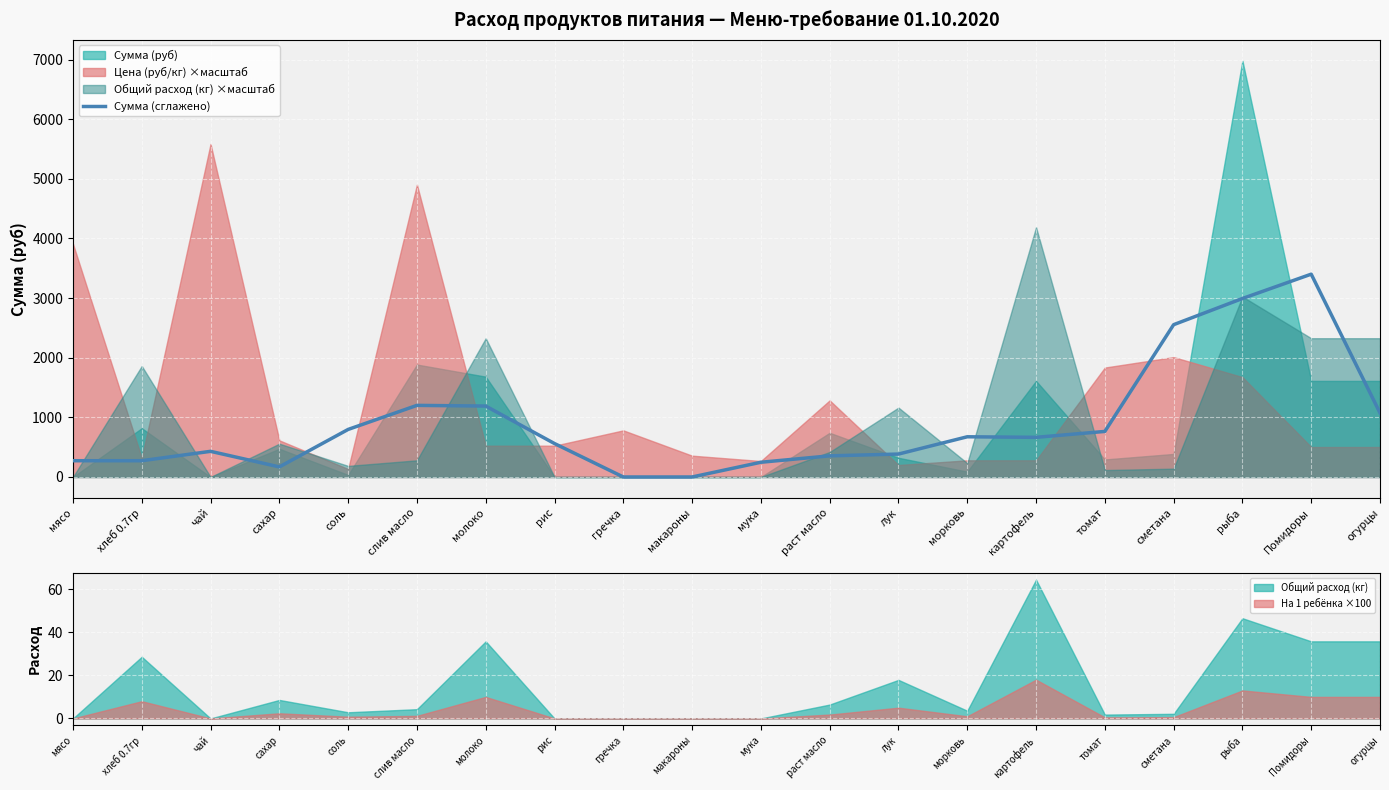

Which has a higher value, соль or гречка?

соль